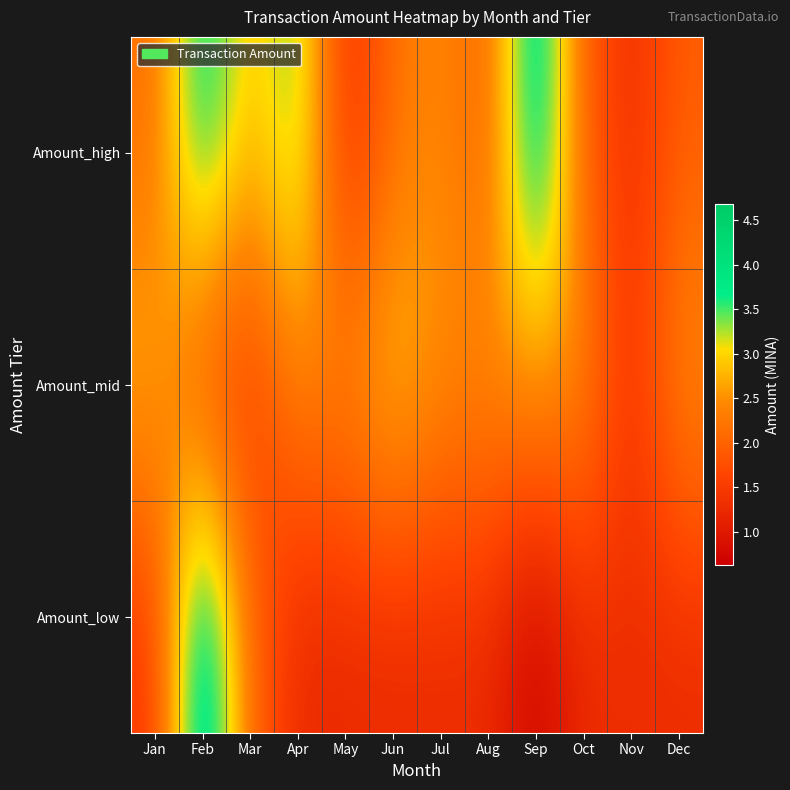

List the series in order of their overall mean, highest first.

Amount_high, Amount_mid, Amount_low